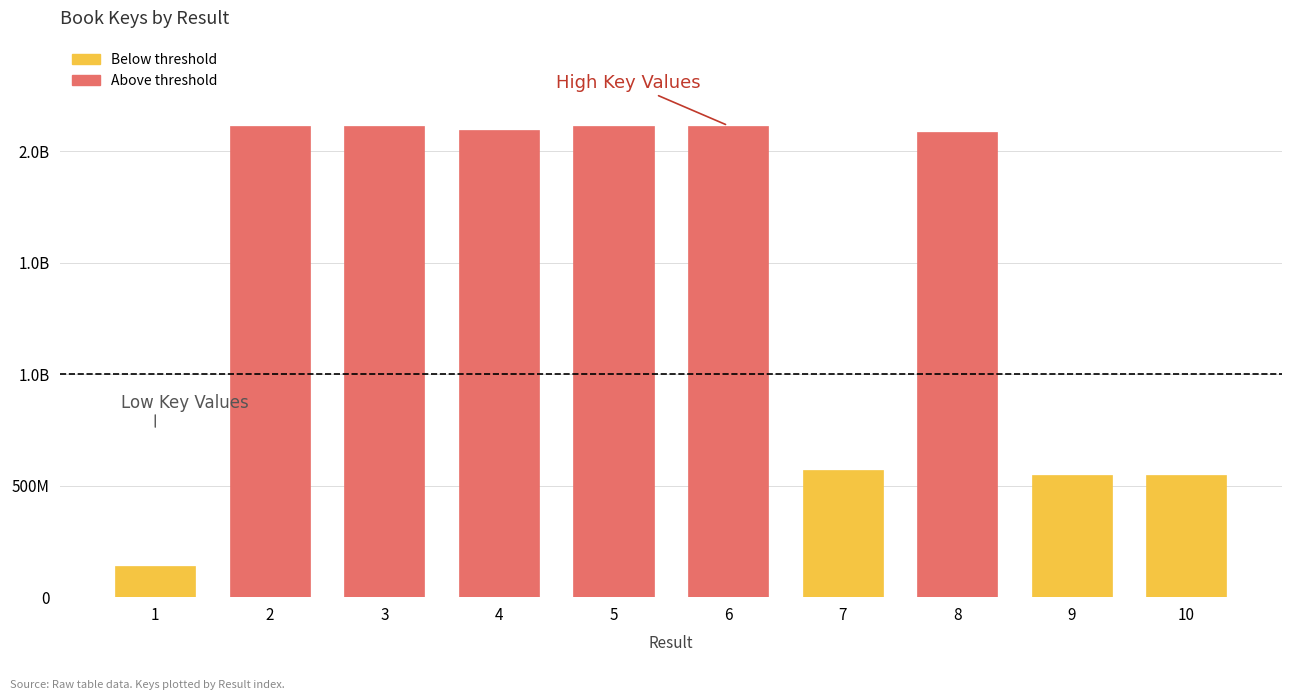

Is it true that the value at 6 is 2931885936?

False